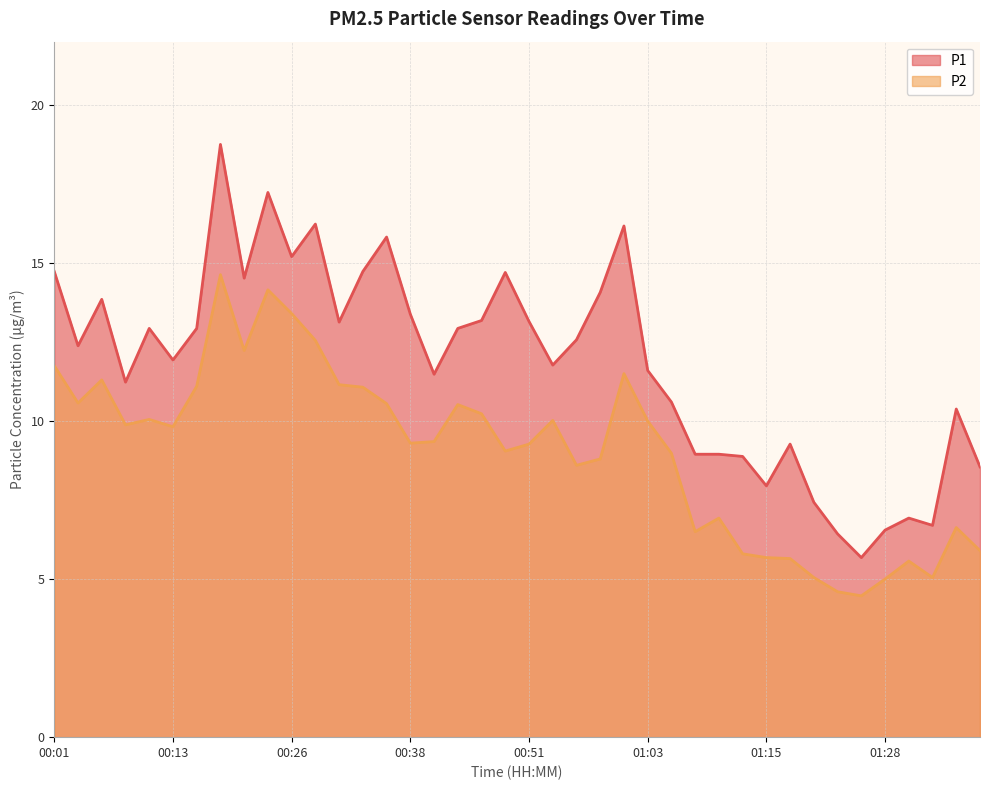

What is the difference between the P2 values at 01:18 and 00:06?

5.7